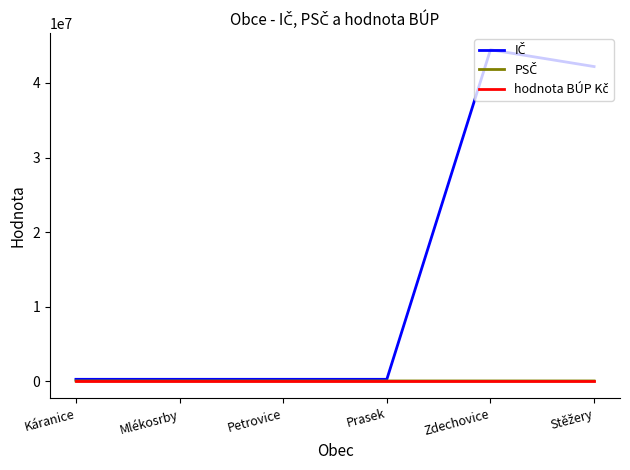

What is the maximum value shown in the chart?

44444362